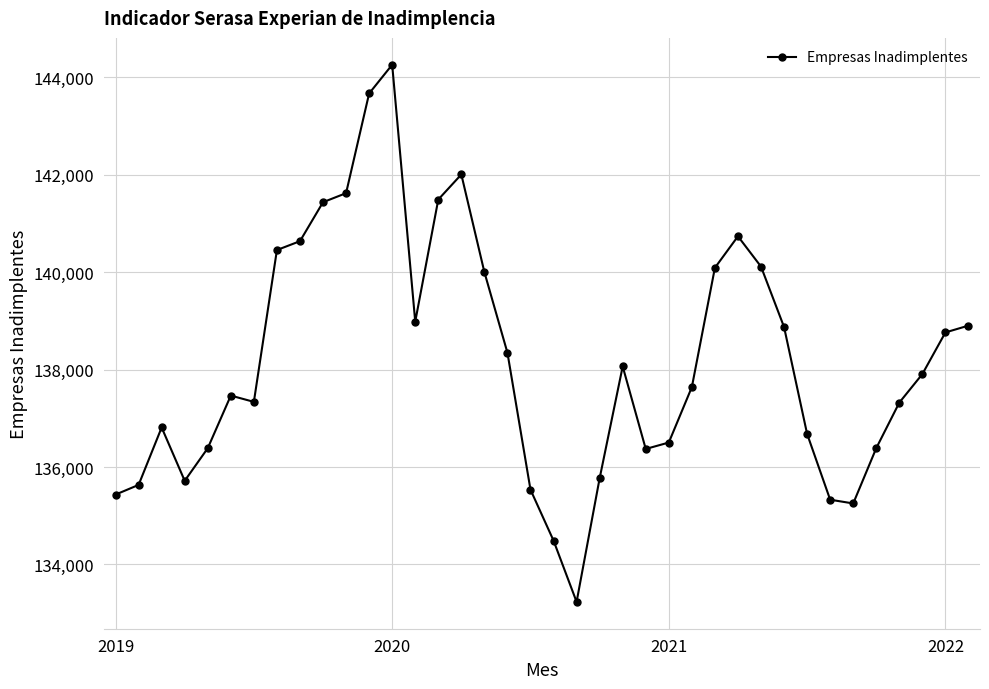

What is the maximum value shown in the chart?

144260